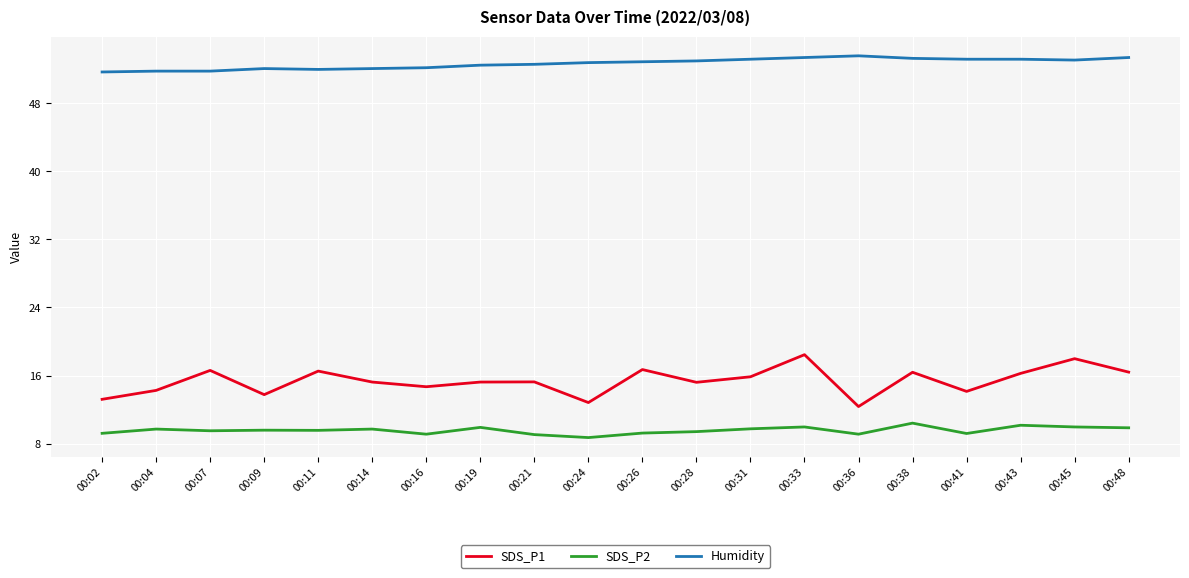

The value of Humidity at 00:11 is 20.2. True or false?

False